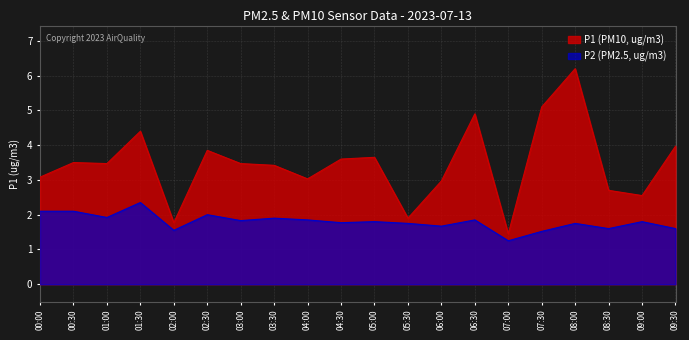

List the series in order of their overall mean, highest first.

P1 (PM10, ug/m3), P2 (PM2.5, ug/m3)